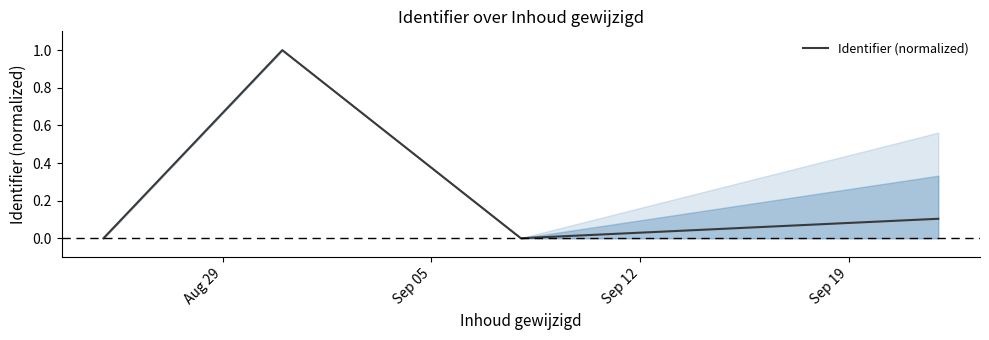

Does the chart display data point markers on the line(s)?

No